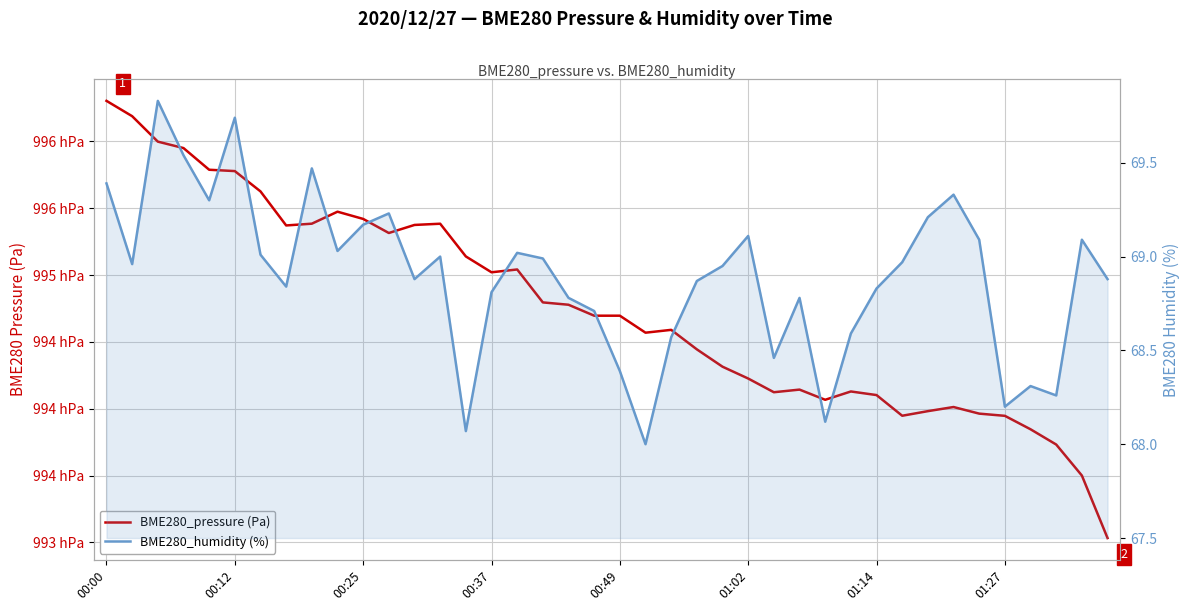

The BME280_humidity (%) series shows 68.8 at 18. True or false?

True